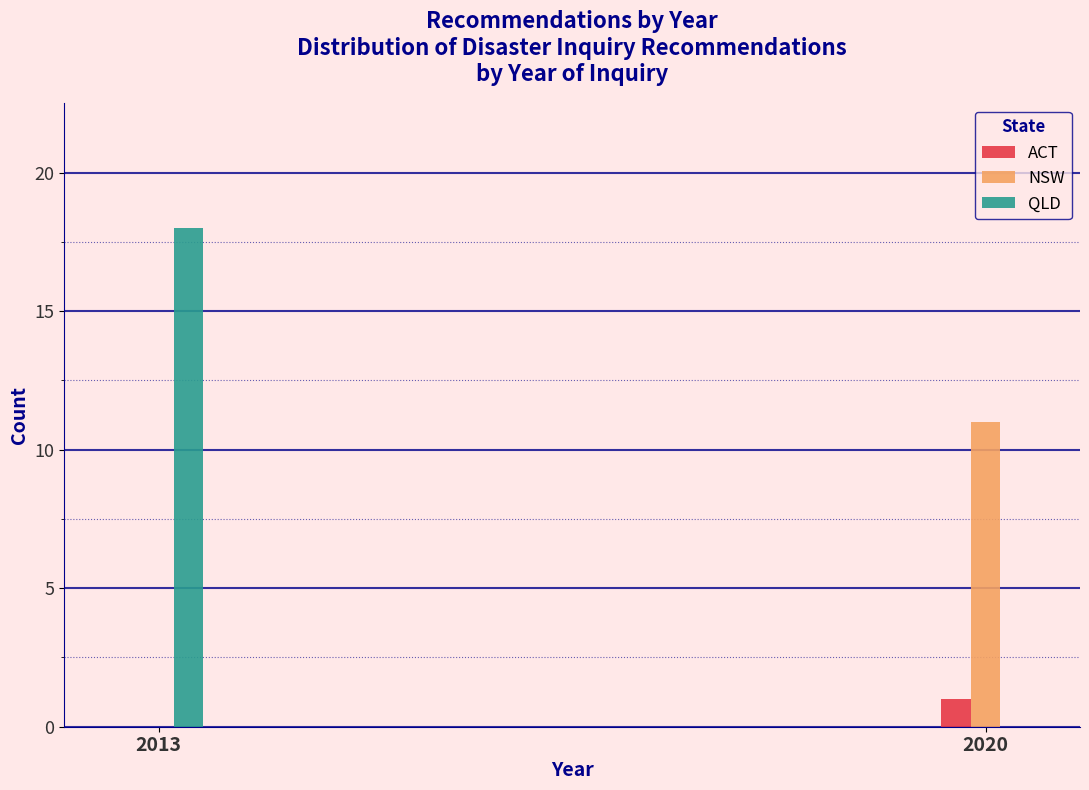

Reading right to left, transcribe all the data shown in this chart.

ACT: 2020=1	2013=0
NSW: 2020=11	2013=0
QLD: 2020=0	2013=18